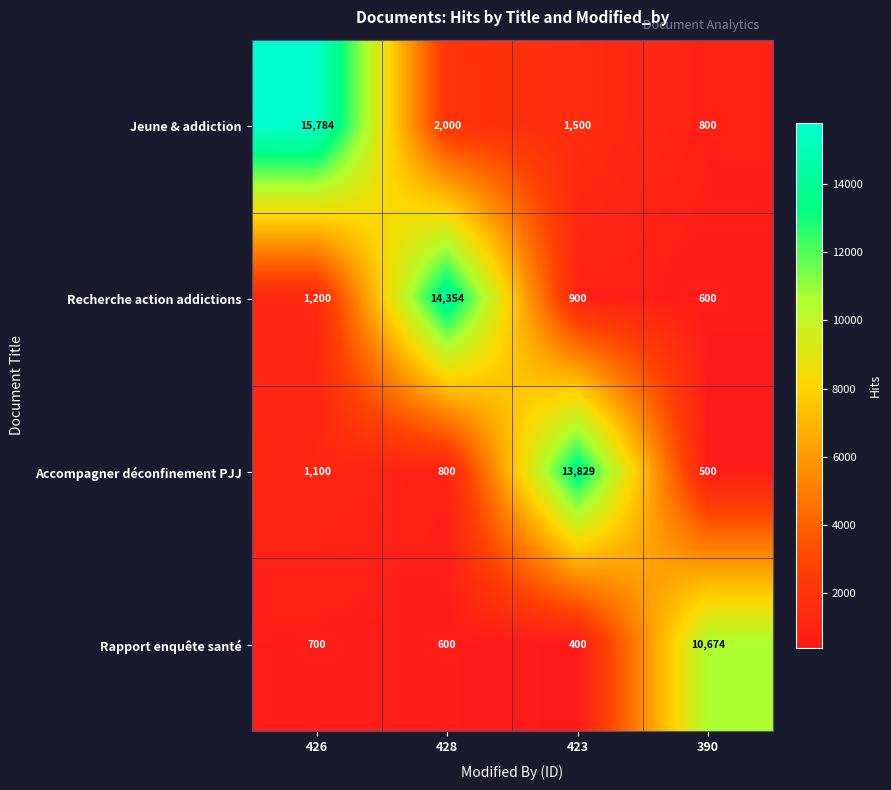

How many distinct data groups are displayed?

4